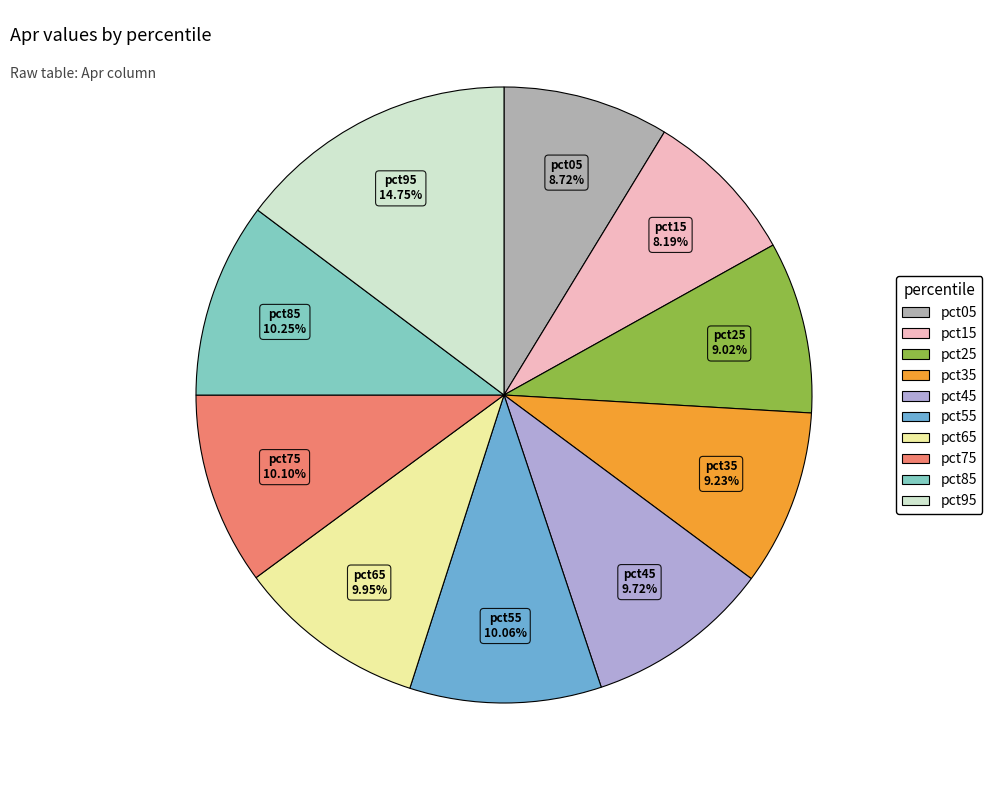

Count the number of slices in the pie.

10